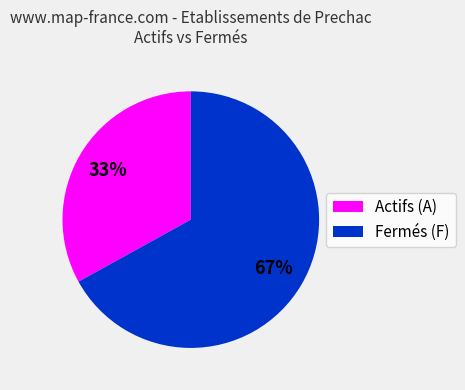

What is the majority slice?

Fermés (F)